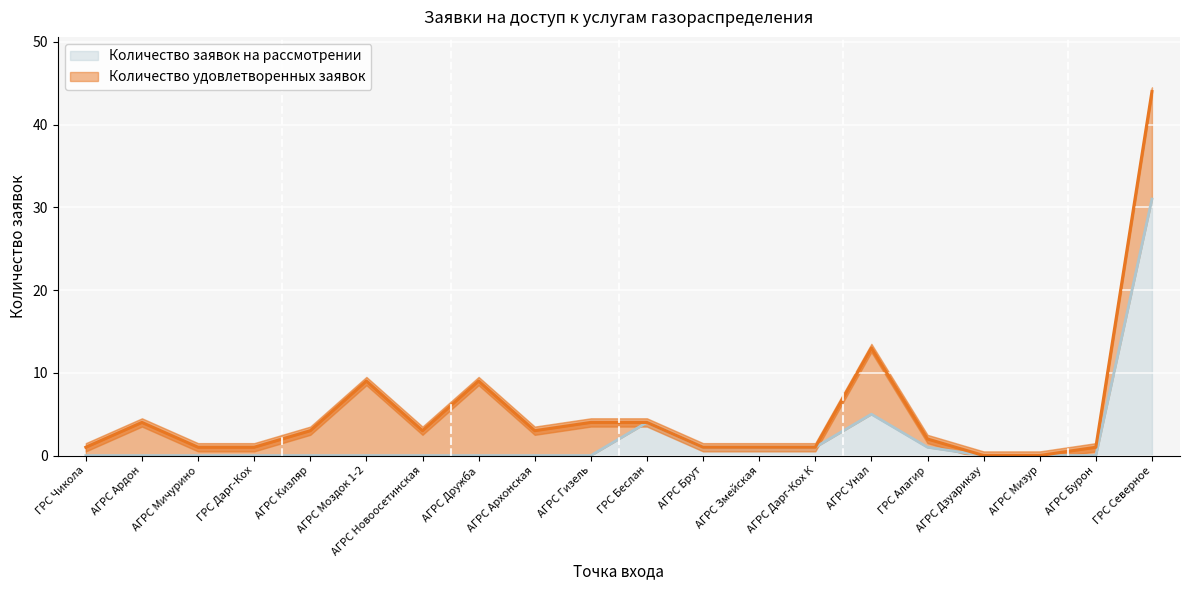

How many points are higher than both their immediate neighbors (excluding endpoints)?

2